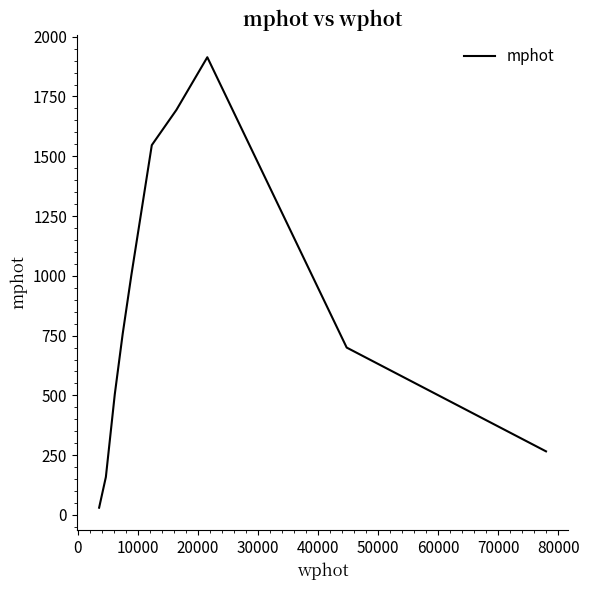

What is the maximum value shown in the chart?

1914.0